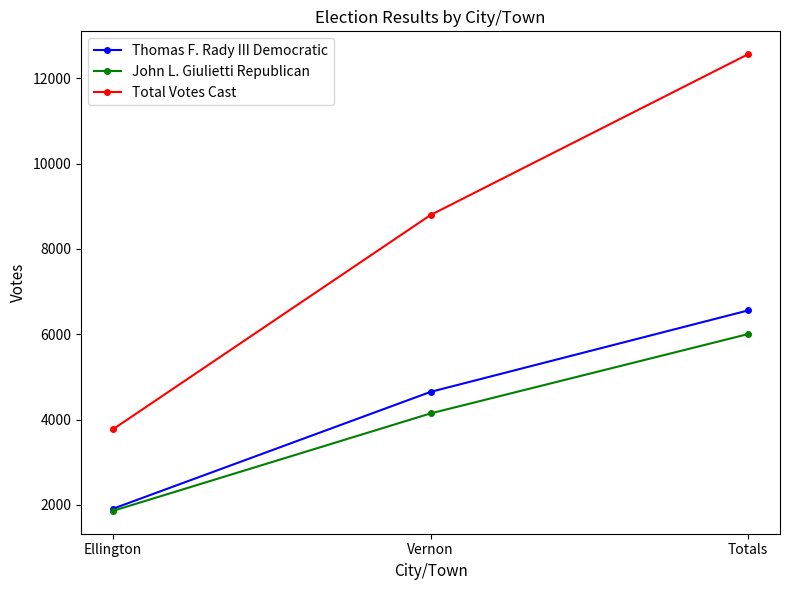

What is the sum of the John L. Giulietti Republican values at Ellington and Vernon?

6006